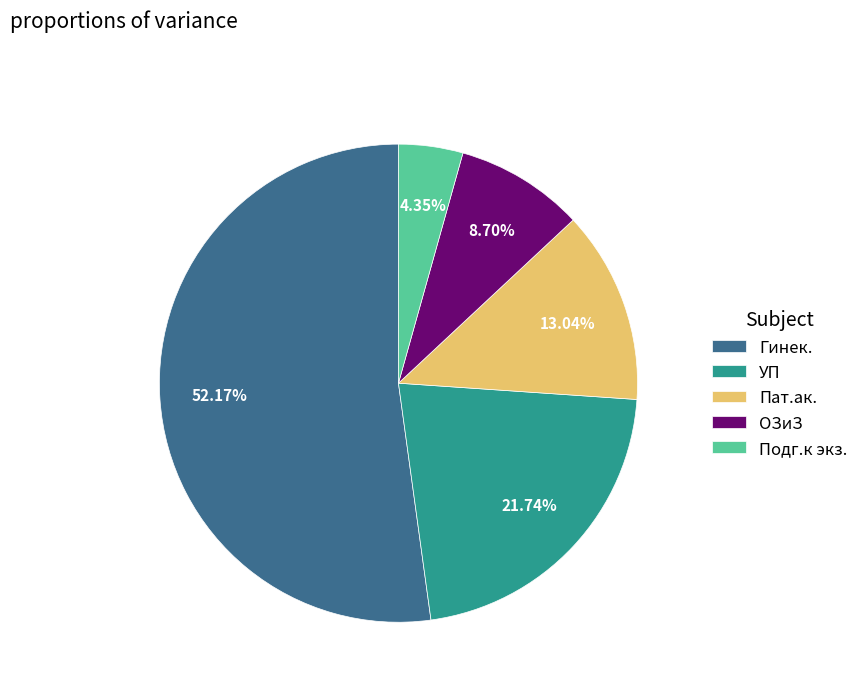

Which slice is the smallest?

Подг.к экз.